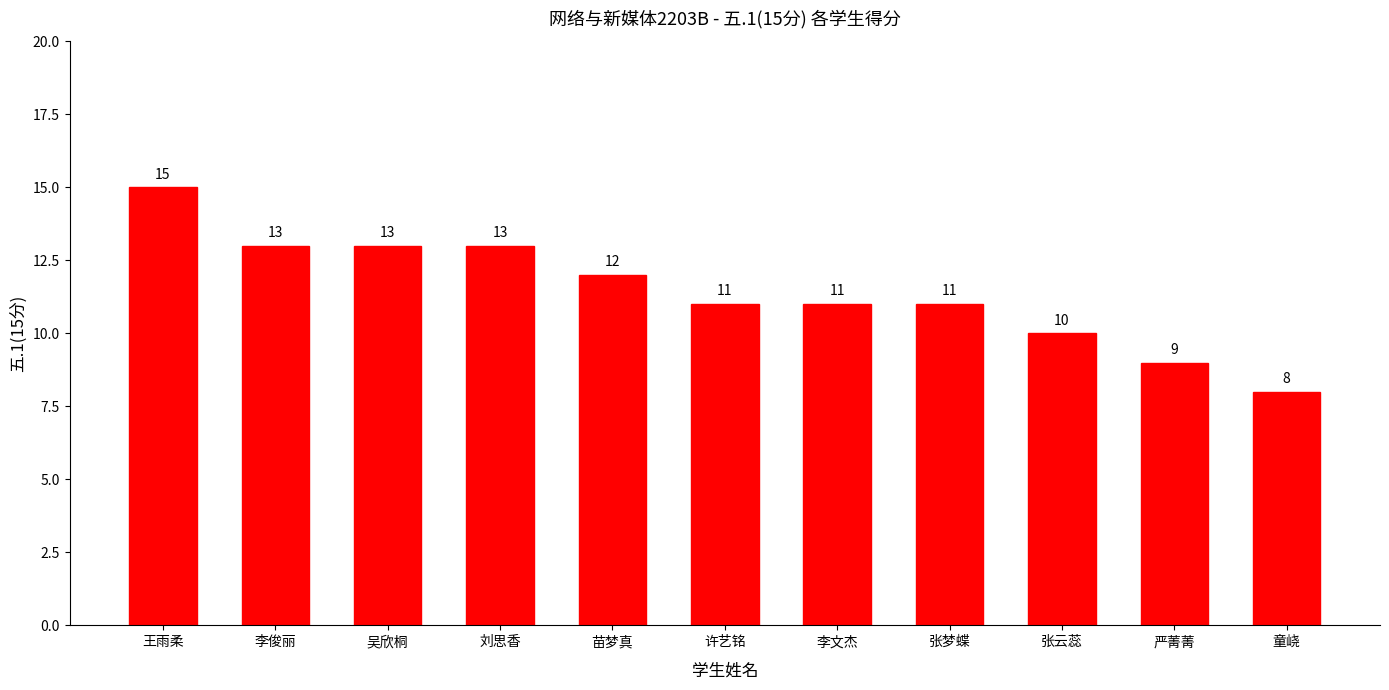

What is the minimum value shown in the chart?

8